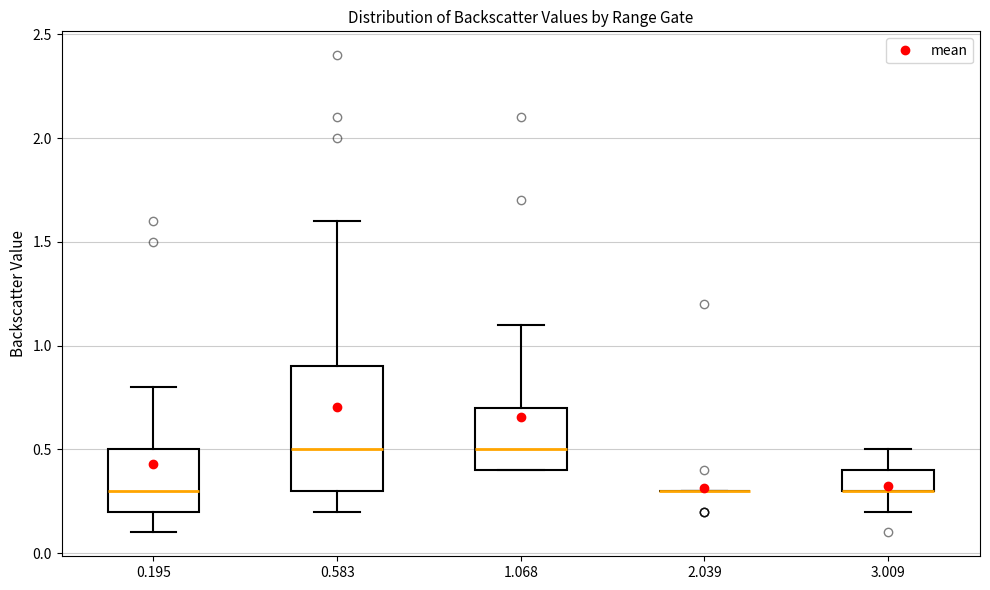

Reading left to right, transcribe this box plot: for each box, give where its median line is, the range the box spans, and where its two whiskers end, as read against the y-axis. The values are not printed on the chart, so give them approximately, as read against the axis.

0.195: median 0.3, box 0.2 to 0.5, whiskers 0.1 to 0.8
0.583: median 0.5, box 0.3 to 0.9, whiskers 0.2 to 1.6
1.068: median 0.5, box 0.4 to 0.7, whiskers 0.4 to 1.1
2.039: box collapsed to a line at 0.3, whiskers 0.3 to 0.3
3.009: median 0.3 (drawn on the box's lower edge), box 0.3 to 0.4, whiskers 0.2 to 0.5